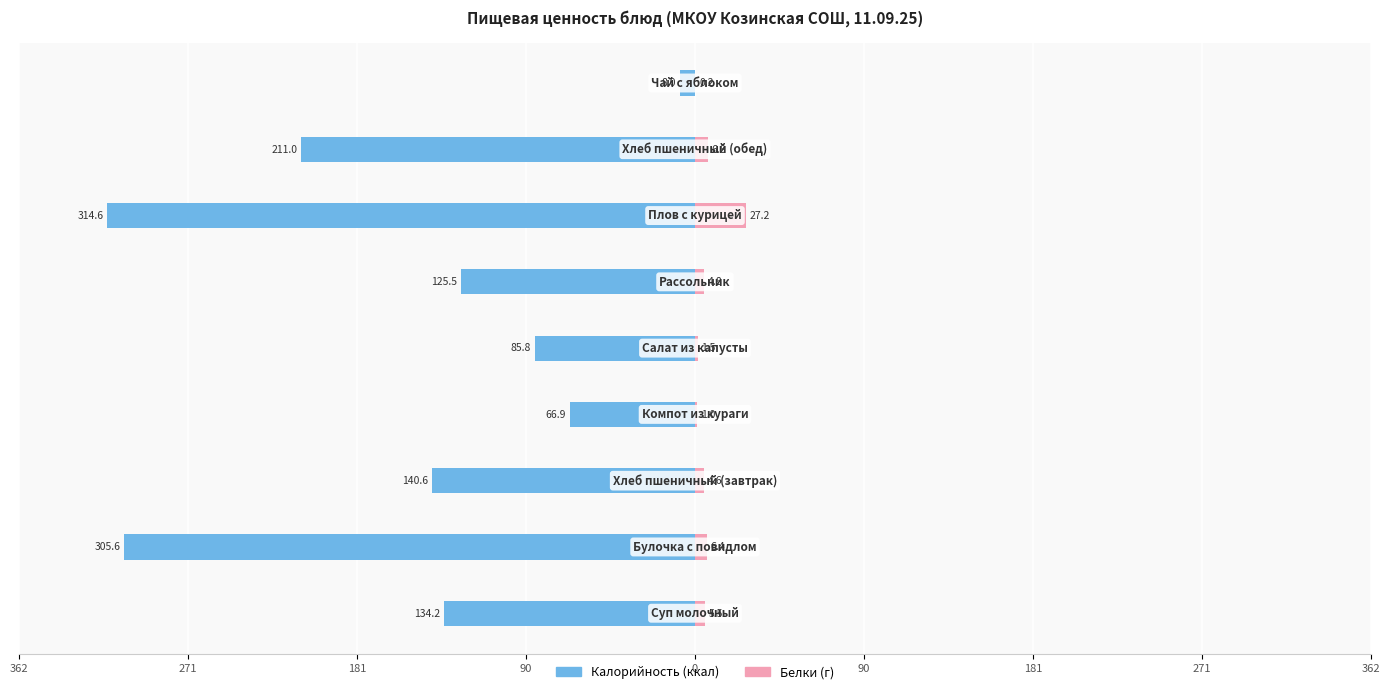

Reading left to right, what are all the values shown in this chart?

Калорийность: -134.2	-305.6	-140.6	-66.9	-85.8	-125.5	-314.6	-211.0	-8.0
Белки: 5.5	6.4	4.6	1.0	1.5	4.8	27.2	6.8	0.2